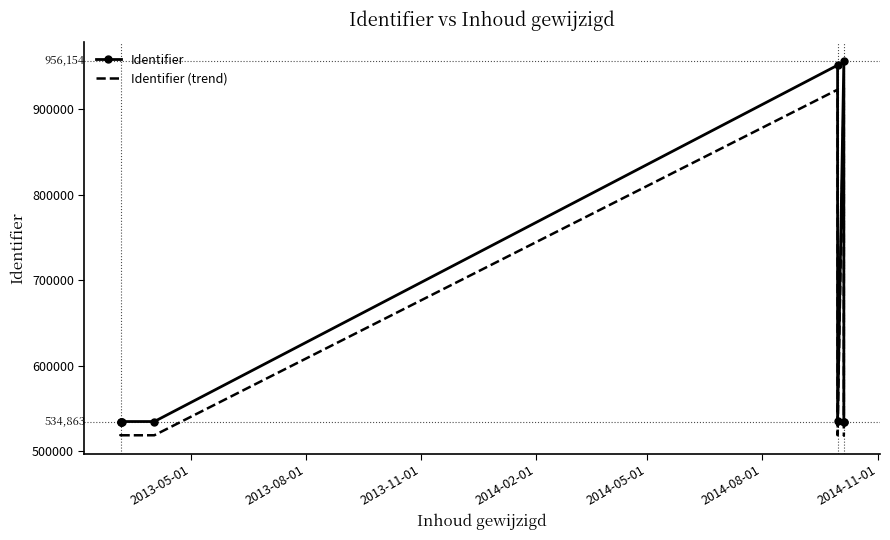

True or false: Identifier (trend) and Identifier cross at least once.

False